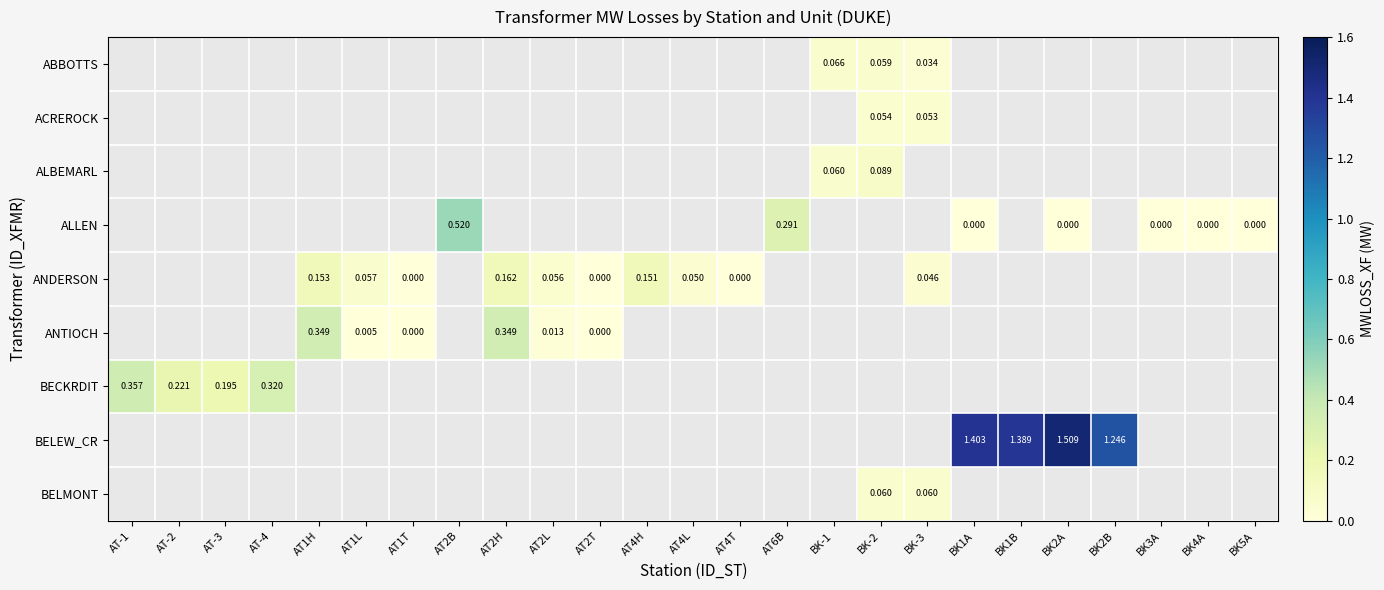

Between BK5A and AT1H, which is larger?

AT1H